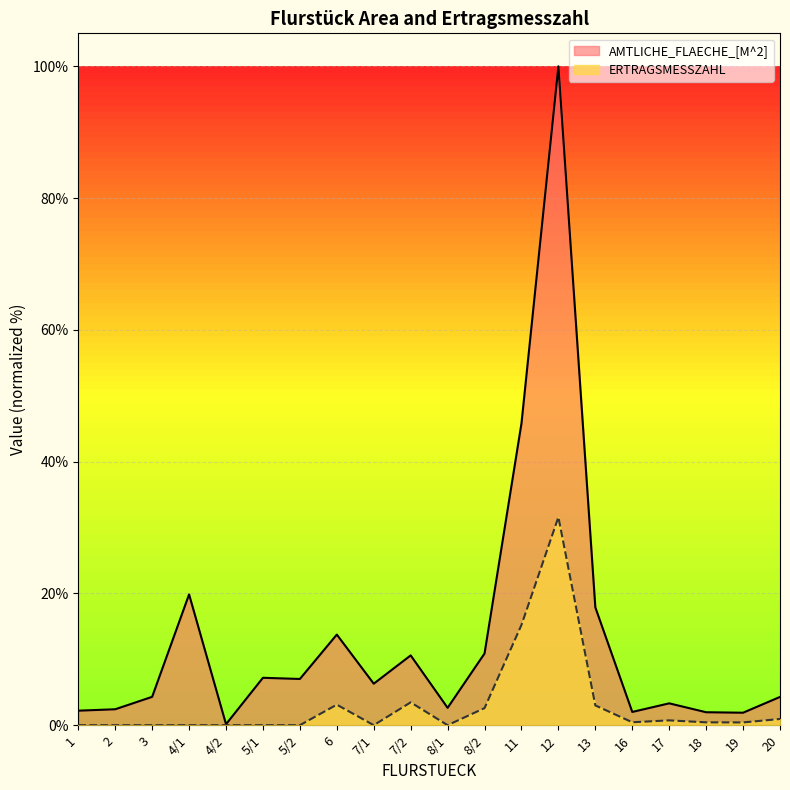

Where does the AMTLICHE_FLAECHE_[M^2] series first go above 6?

4/1